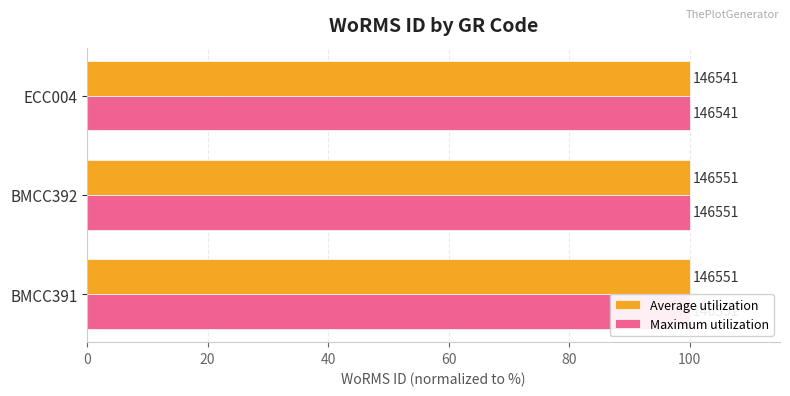

Which series has the largest range (max minus min)?

Average utilization